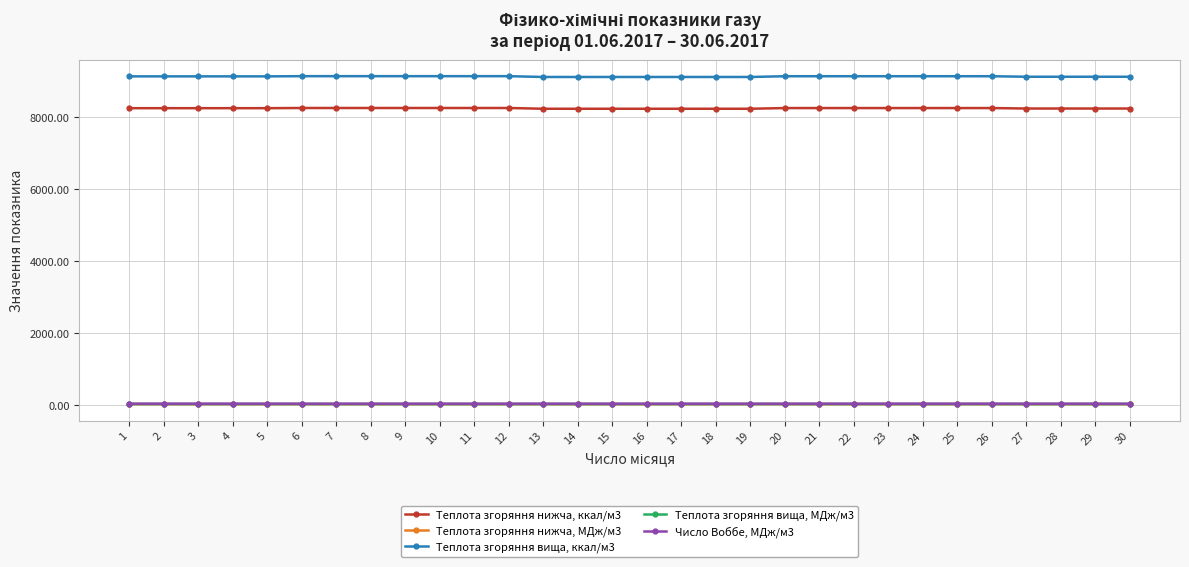

What is the maximum value shown in the chart?

9135.8